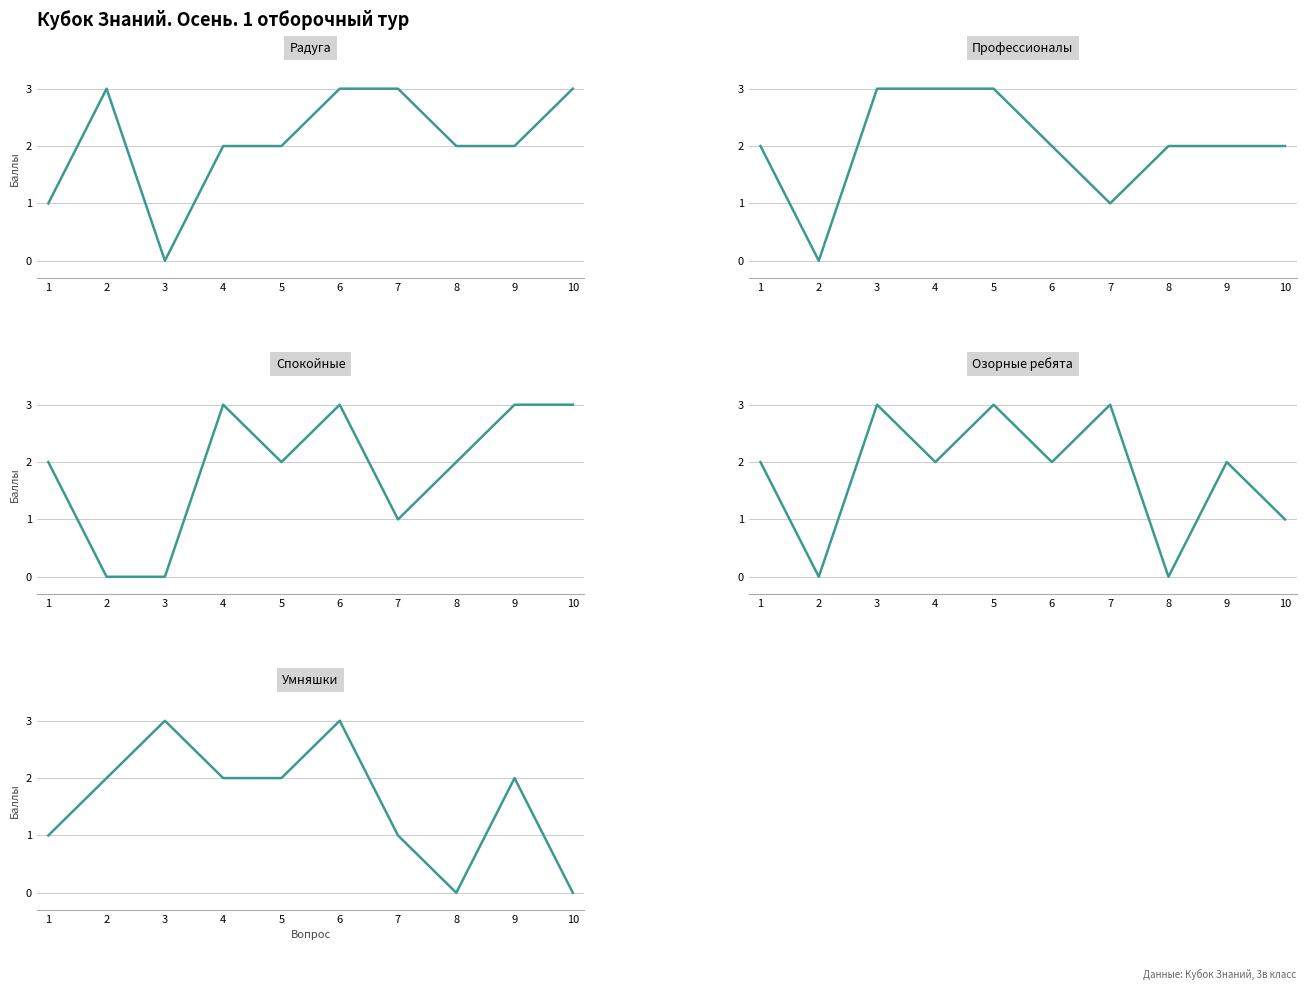

What is the value of the Умняшки point at the 2nd from the left?

2